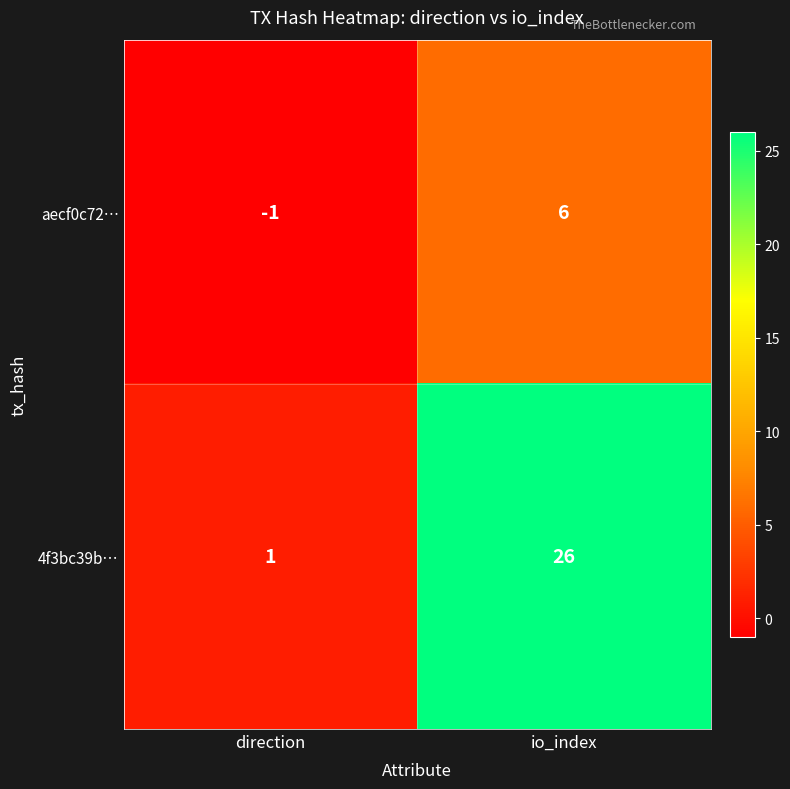

What is the difference between the maximum and minimum values in the 4f3bc39b… series?

25